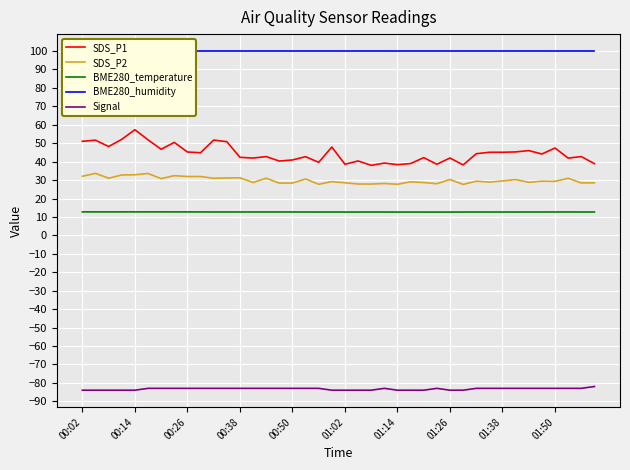

Which series has the largest range (max minus min)?

SDS_P1